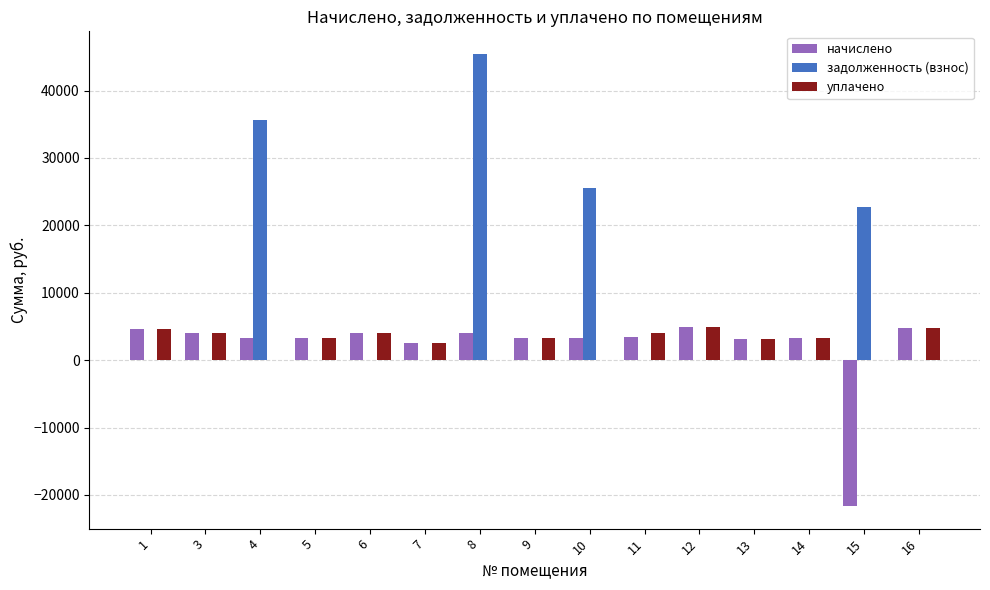

What is the difference between the начислено values at 14 and 6?

794.9